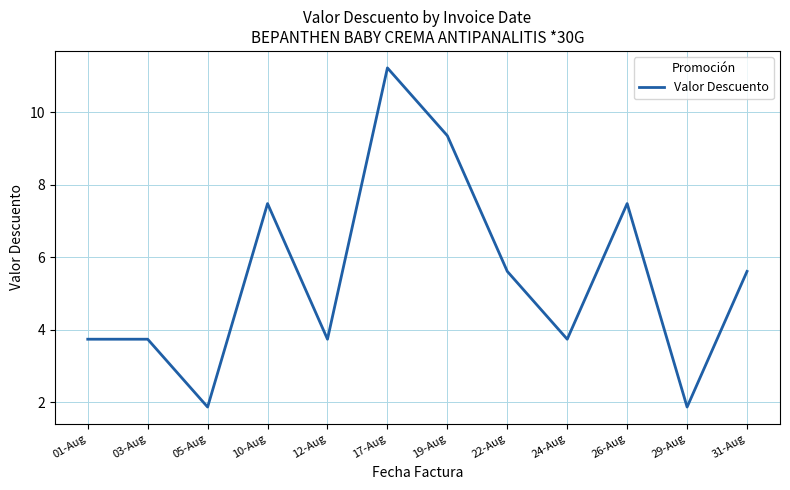

Reading right to left, what are all the values shown in this chart?

5.6	1.9	7.5	3.7	5.6	9.4	11.2	3.7	7.5	1.9	3.7	3.7